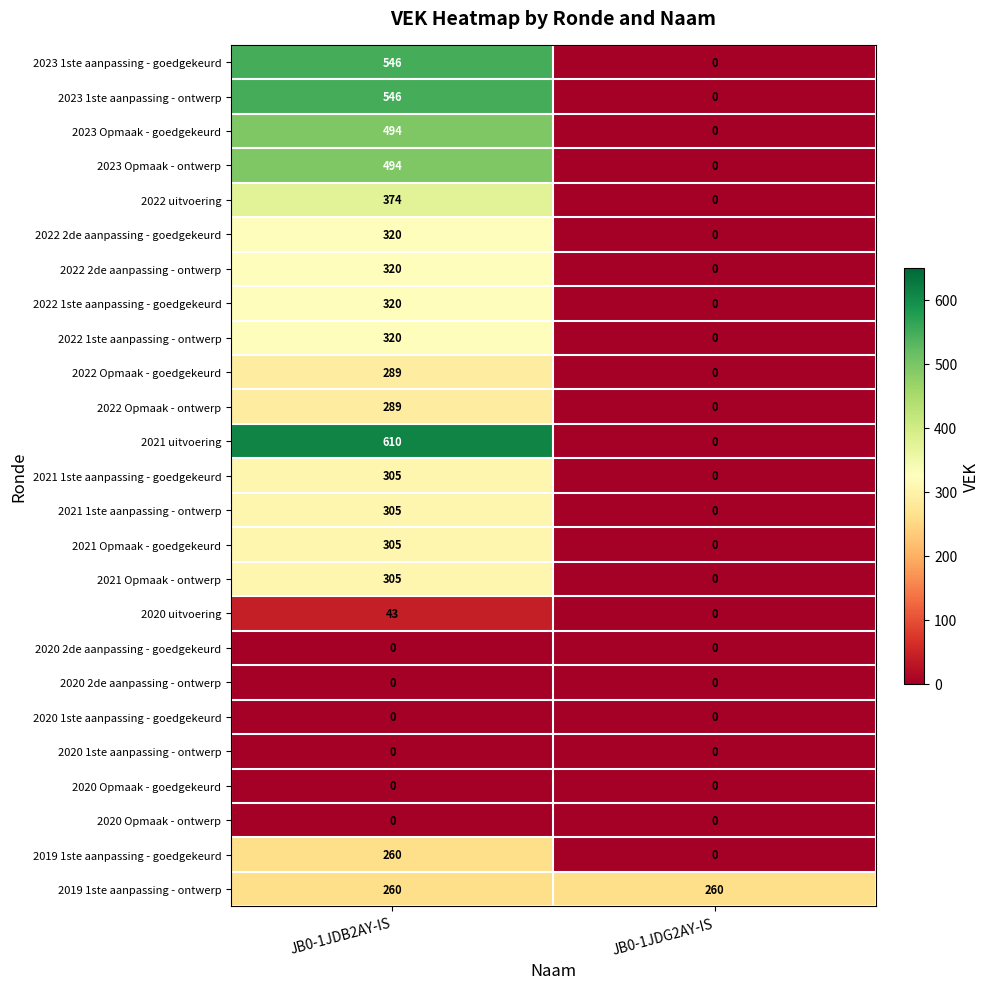

At which category does the chart reach its peak across all series?

JB0-1JDB2AY-IS